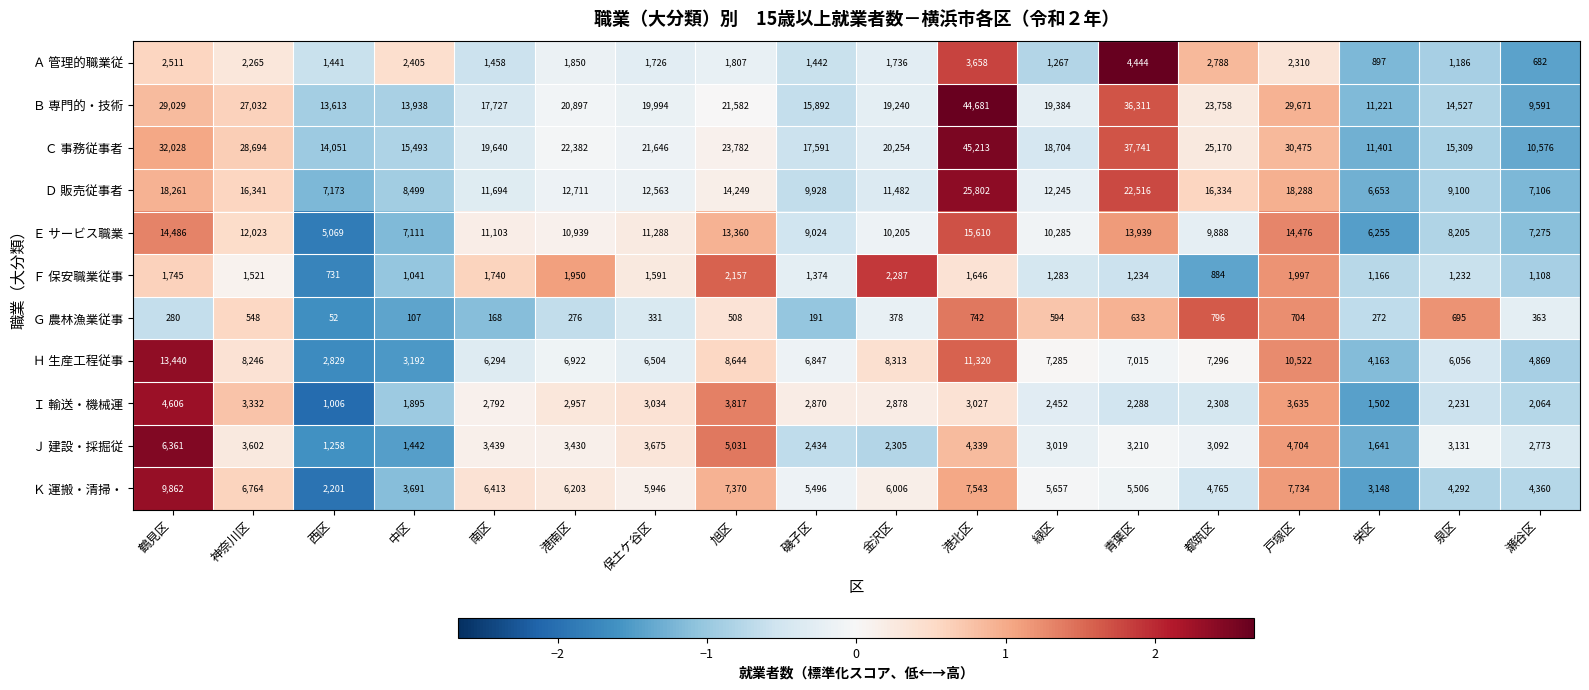

What is the maximum value shown in the chart?

45213